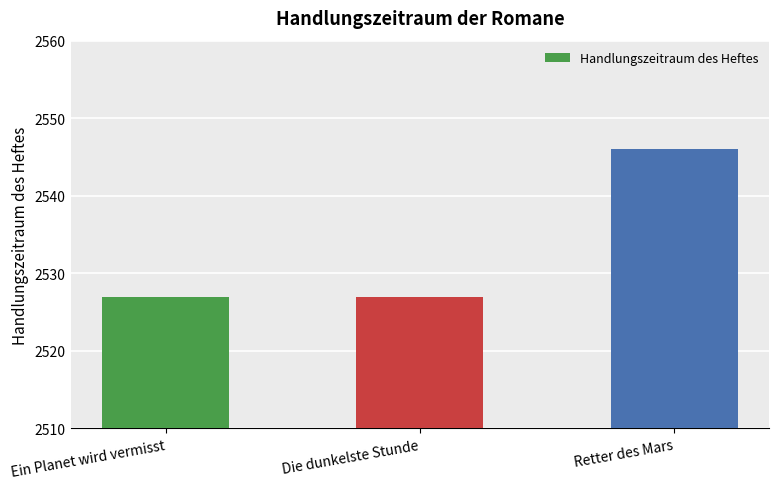

What is the sum of the values at Retter des Mars and Die dunkelste Stunde?

5073